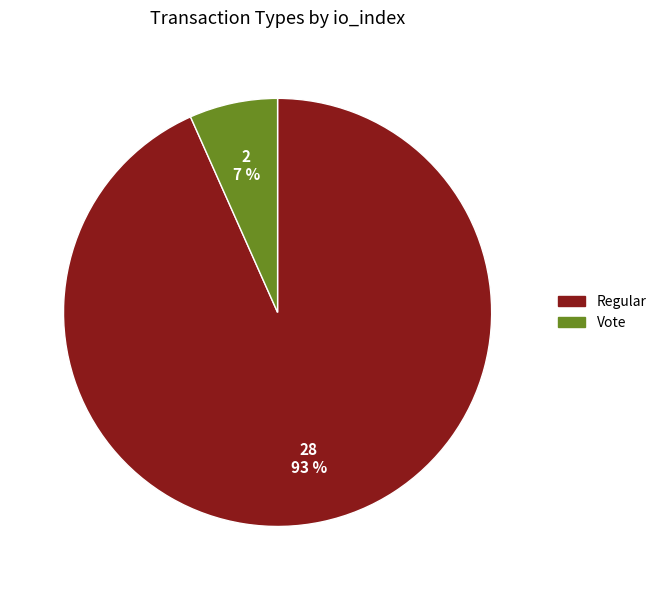

What is the majority slice?

Regular